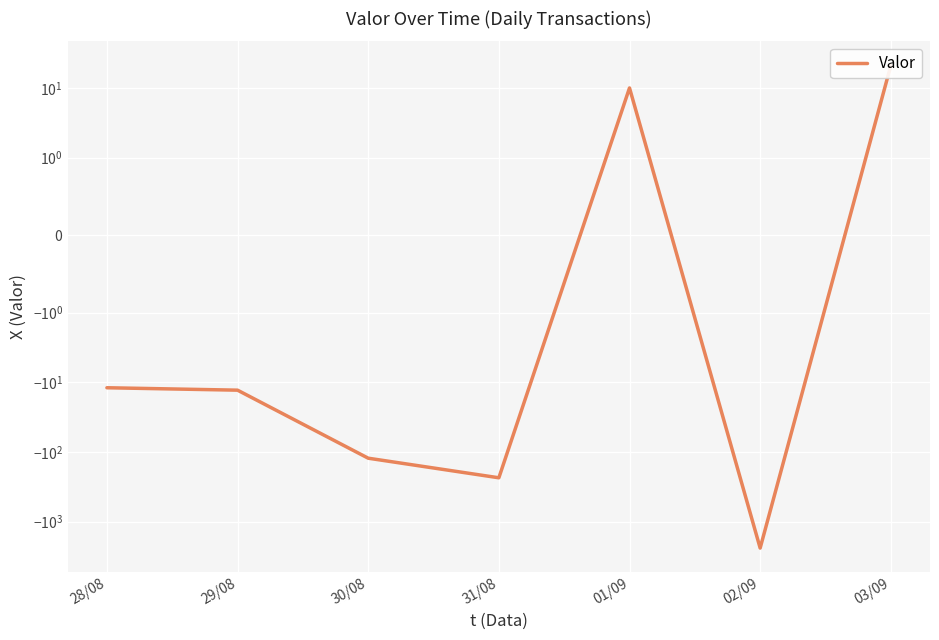

What is the label of the 6th point from the right?

29/08